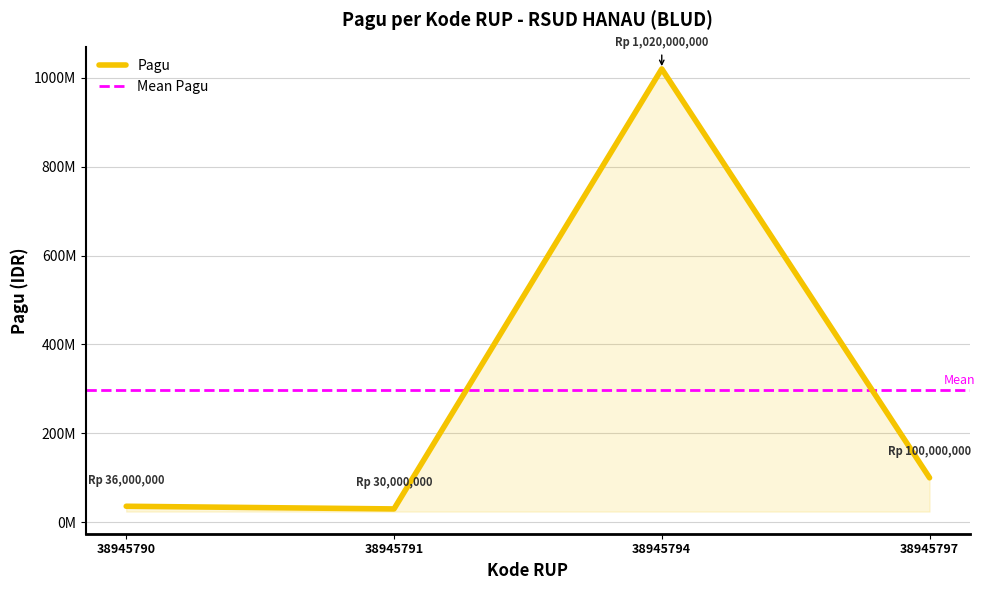

The value at 38945797 is 141118129. True or false?

False